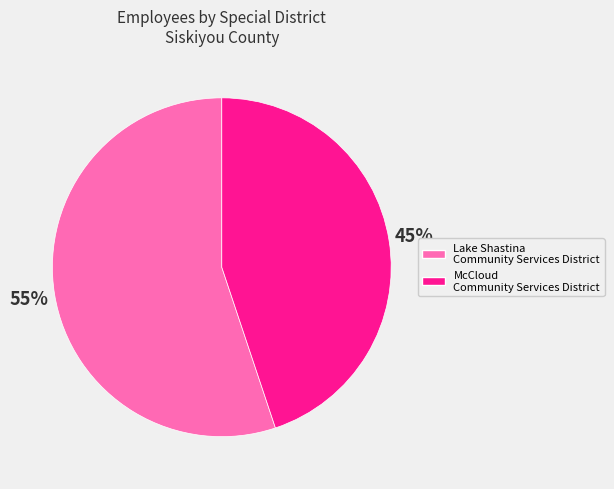

How many segments does this pie chart have?

2